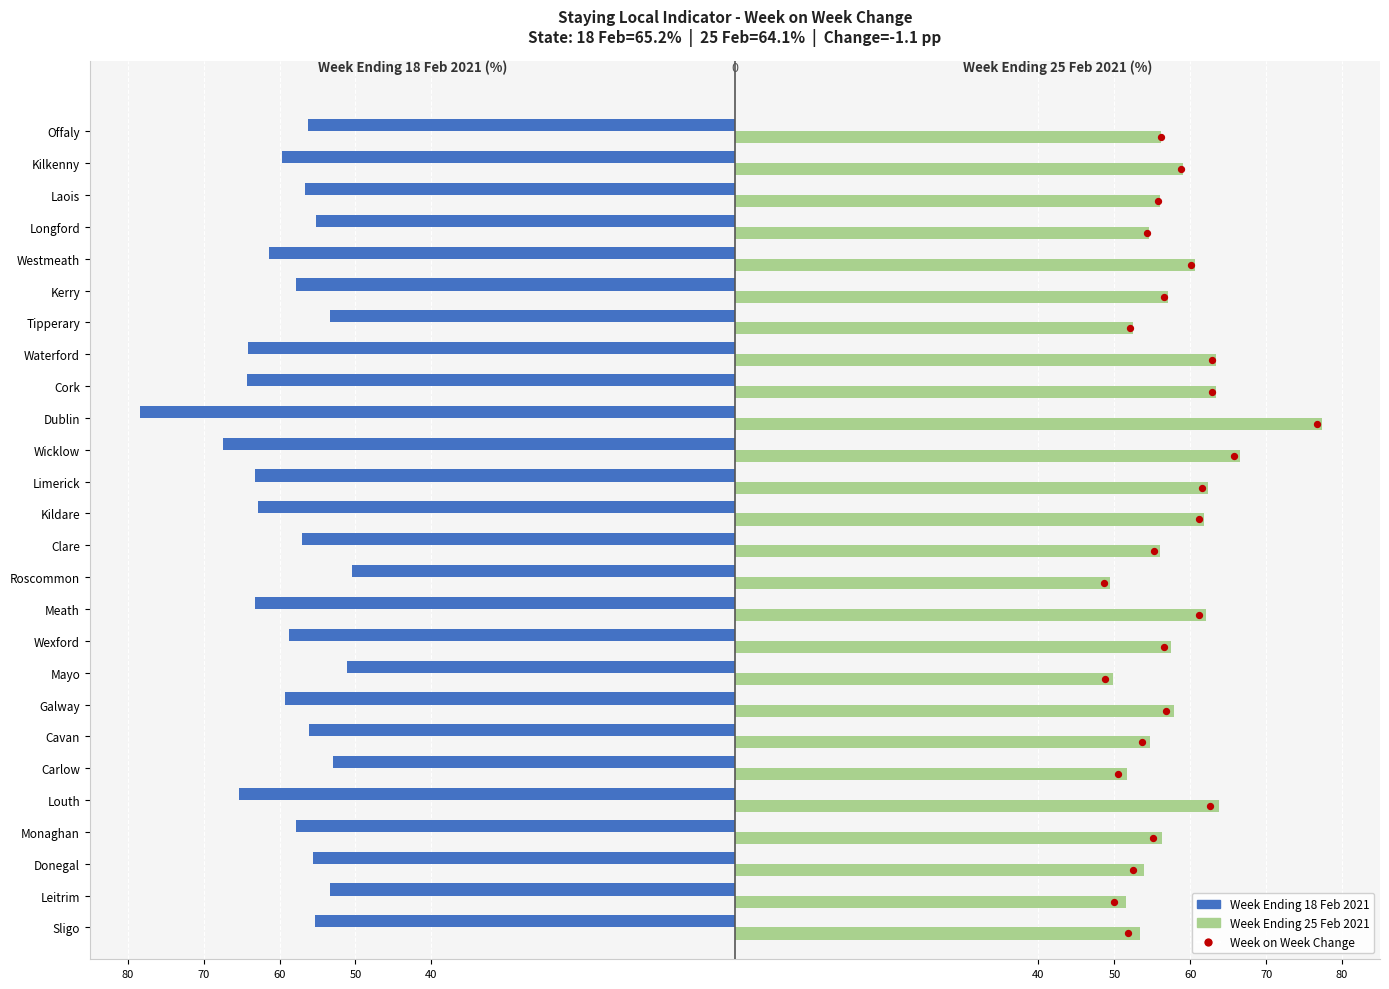

At how many categories does at least one series exceed -70?

26